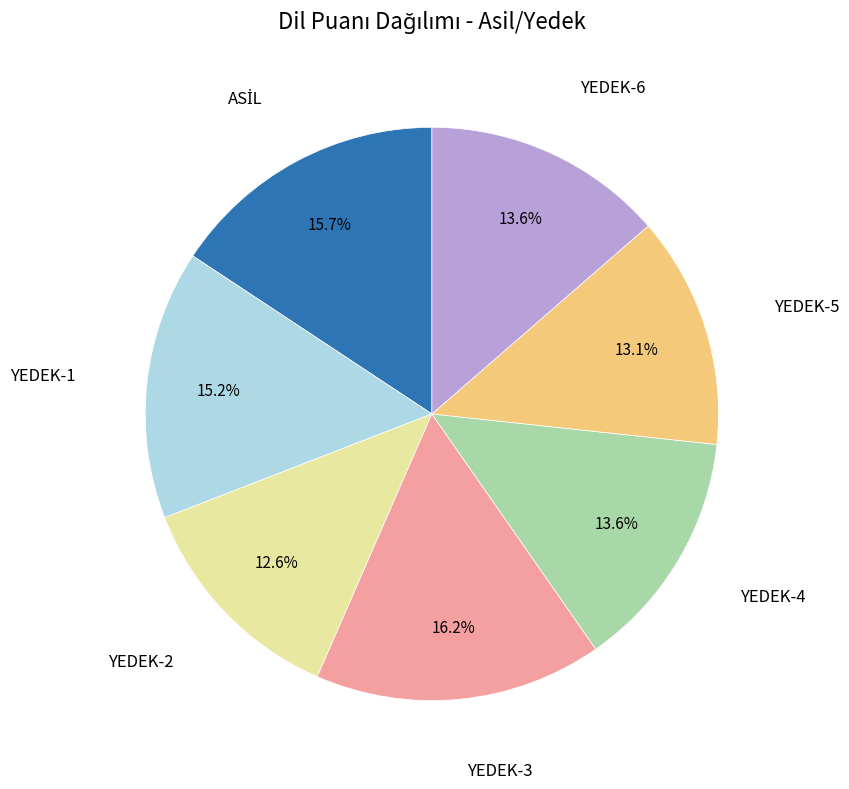

Does any single category account for the majority?

No